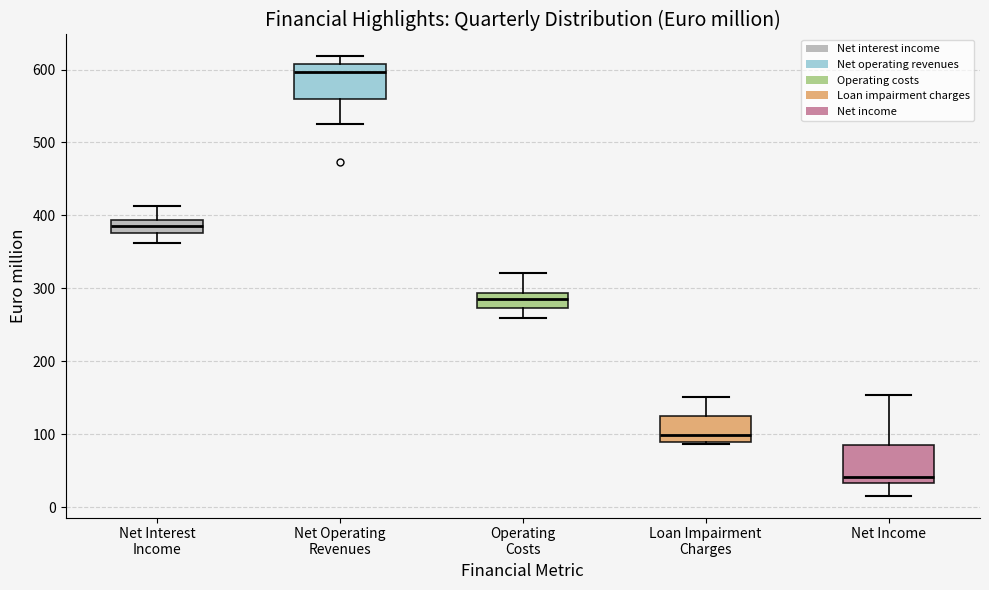

Where is the lower edge of the box for Net Income on the y-axis? The values are not printed on the chart, so give them approximately, as read against the axis.

30